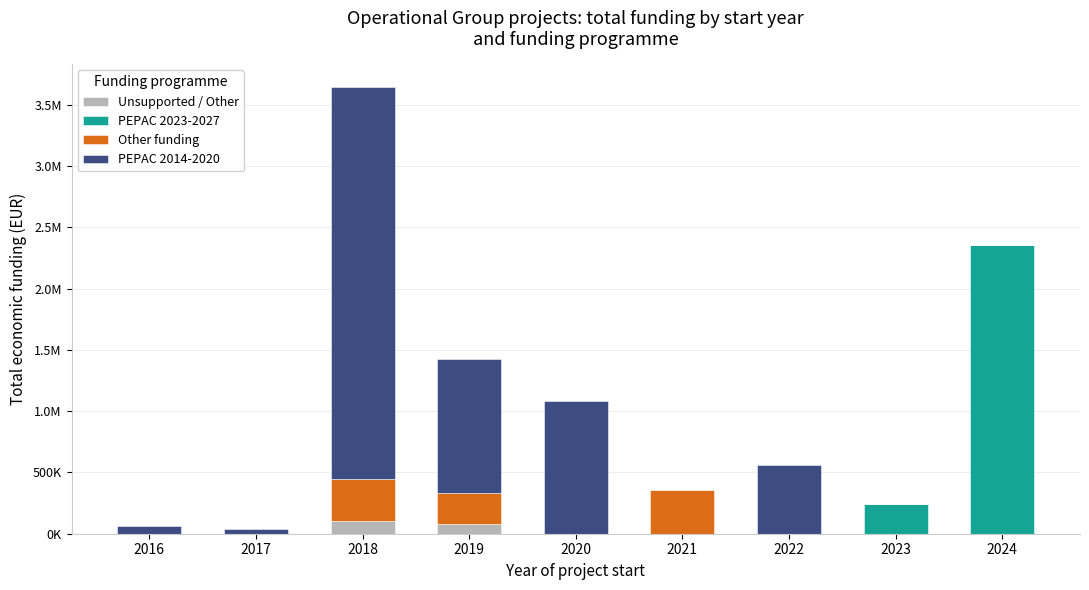

The value of PEPAC 2023-2027 at 2020 is 1176587. True or false?

False